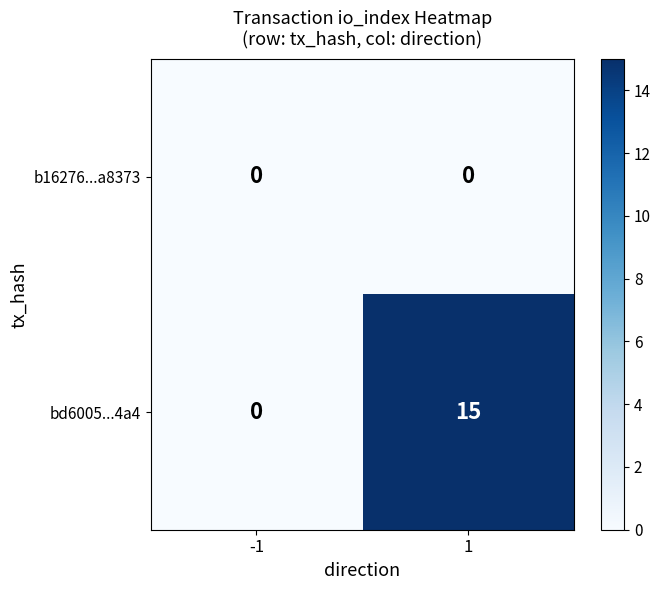

What is the average value of the bd6005...4a4 series?

8